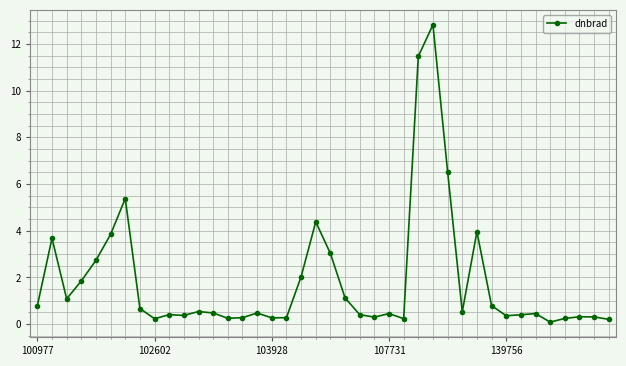

Is this an area chart (filled region under the line)?

No